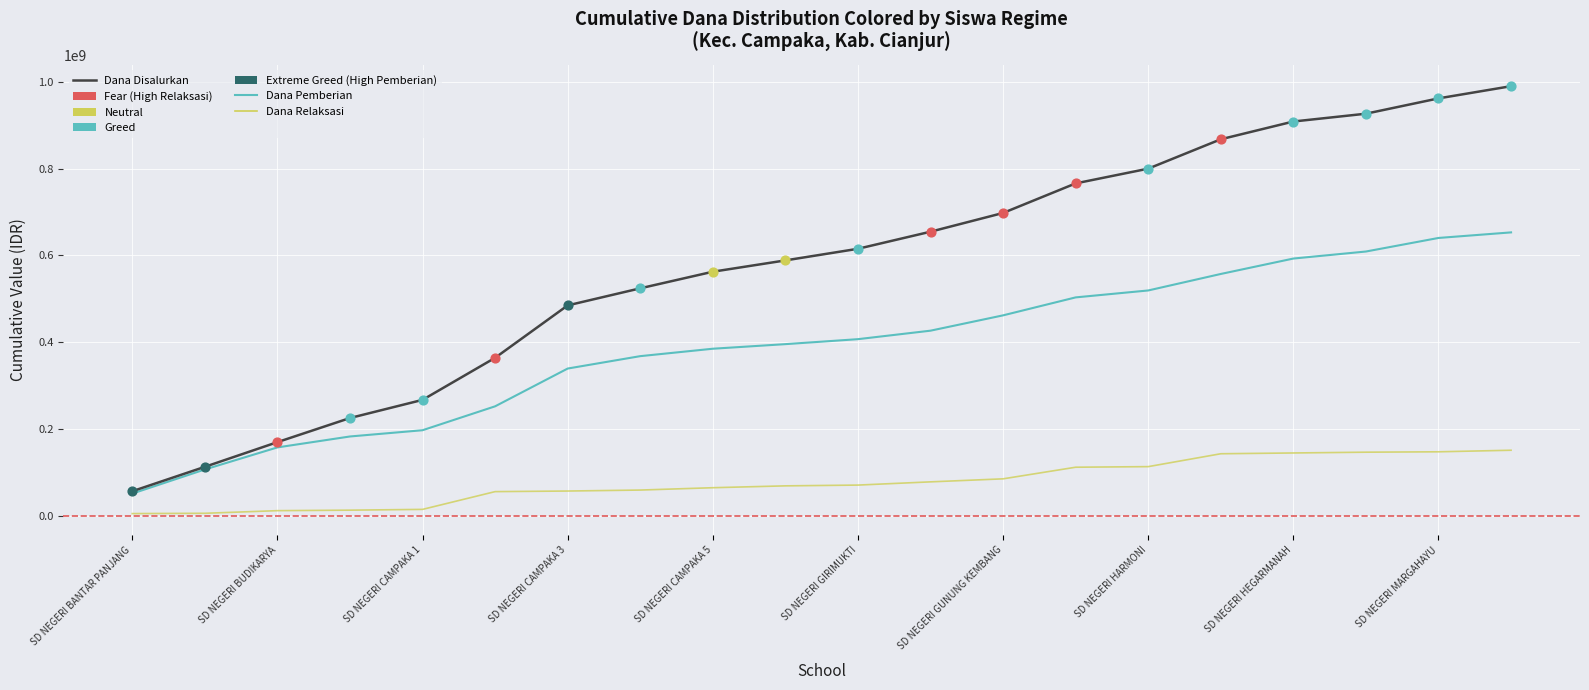

What is the maximum value shown in the chart?

989775000